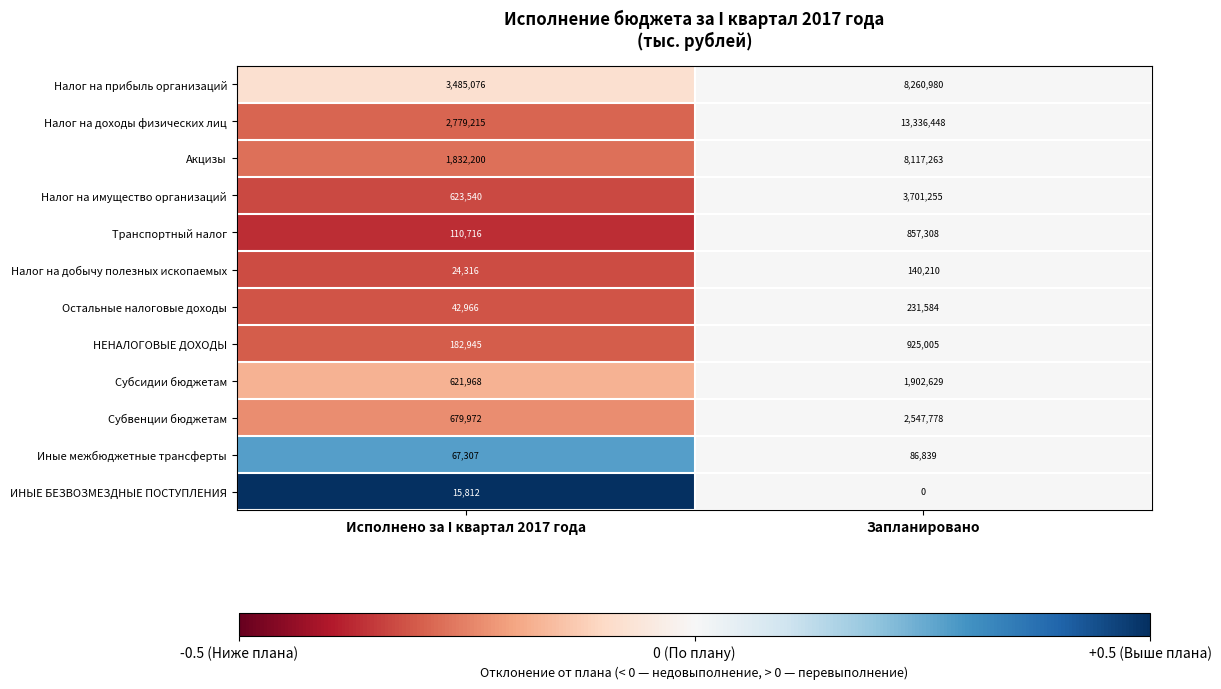

The value of Остальные налоговые доходы at Запланировано is 231584. True or false?

True